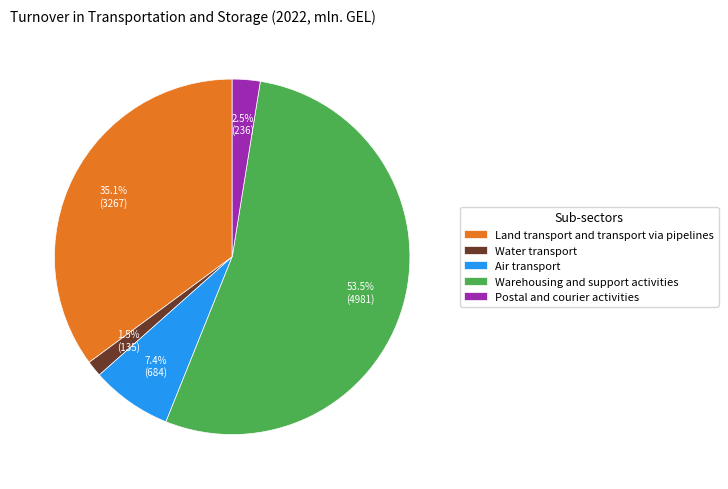

The Air transport slice represents 1% of the pie. True or false?

False